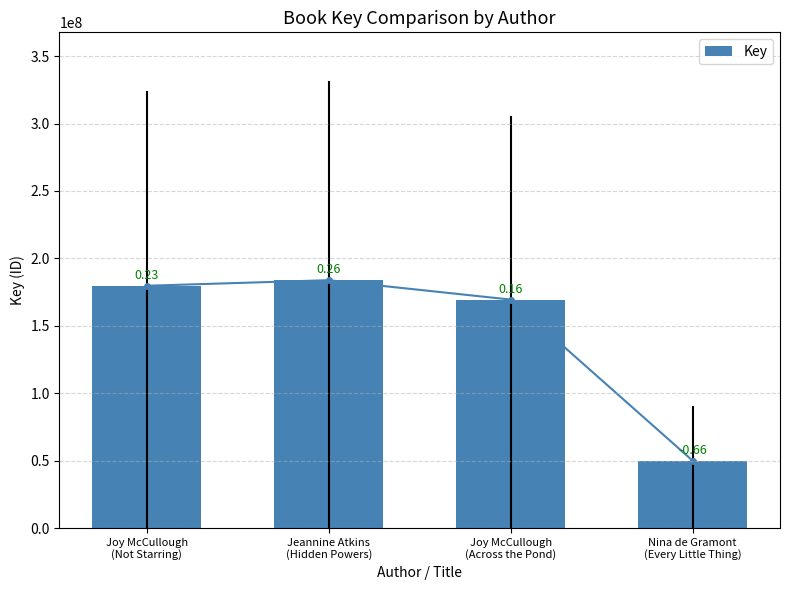

Reading left to right, what are all the values shown in this chart?

179677909	183814435	169430133	49936523